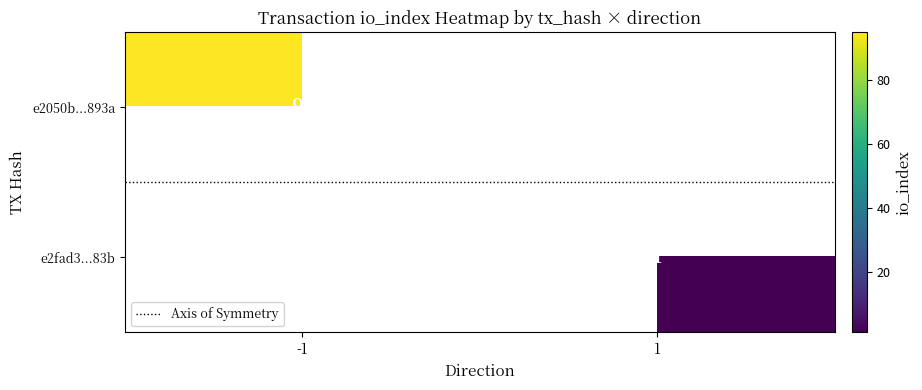

What is the greatest value displayed?

95.0